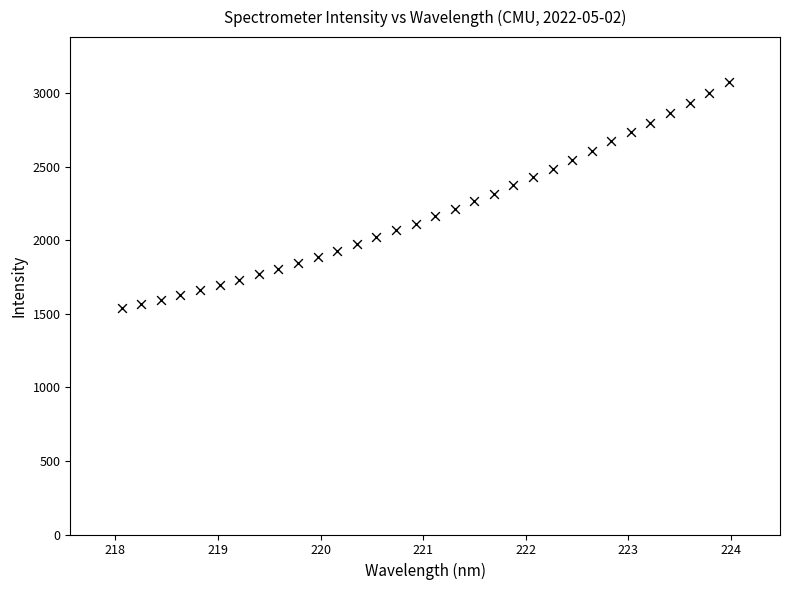

What is the range of Y values (max minus min)?

1536.9